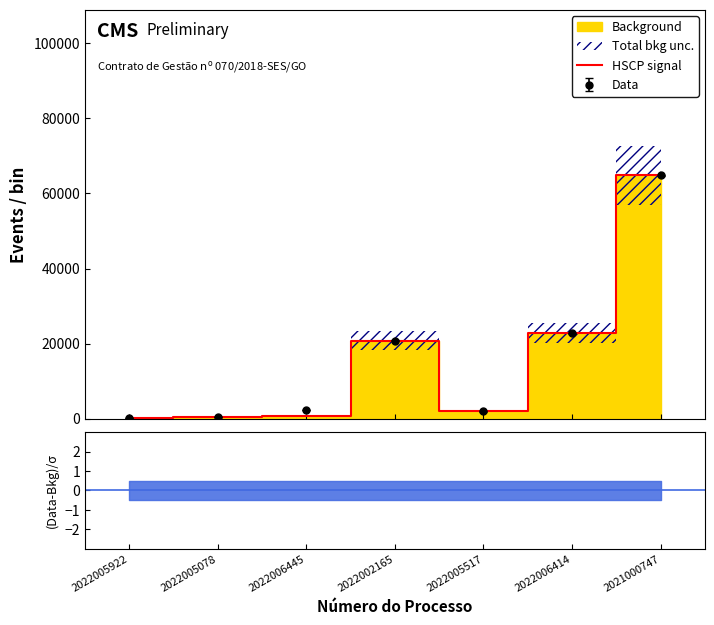

True or false: the data shows 690.0 at 2022006445.

True